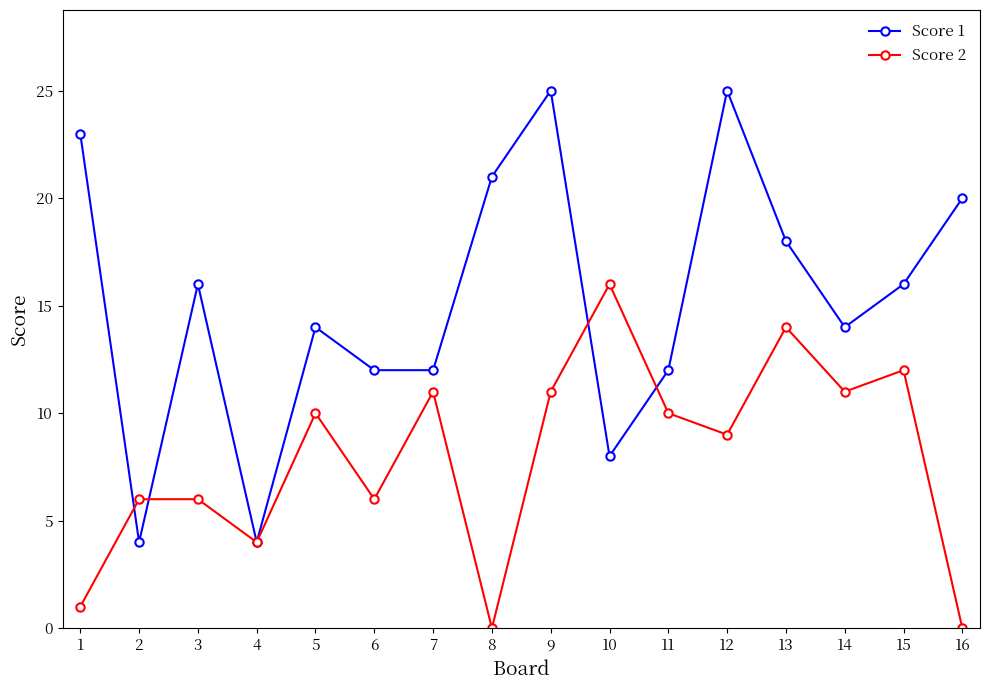

Where is the first local minimum for Score 2?

4